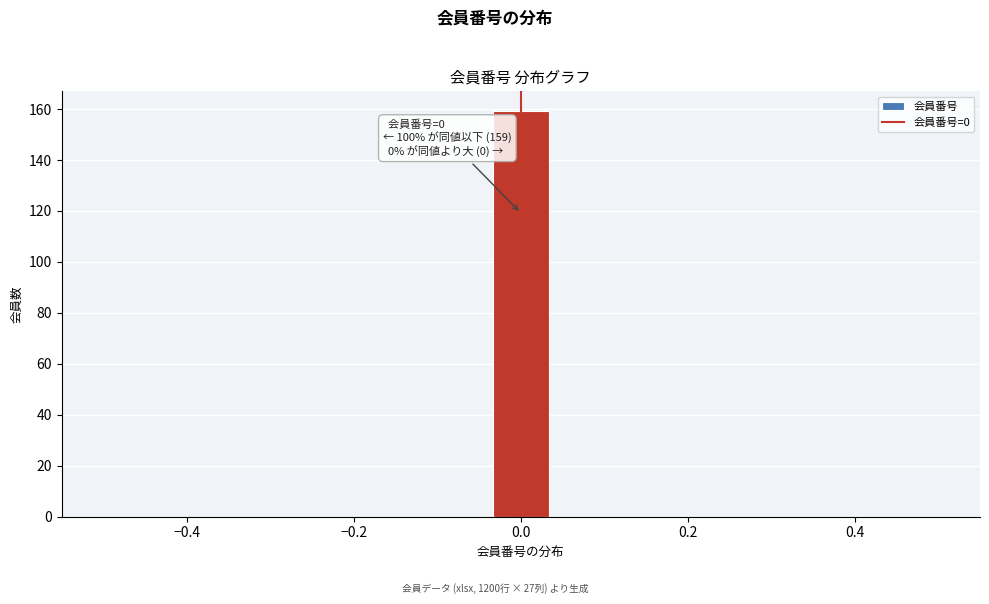

Around what value on the x-axis is the tallest bar? Give the approximate position of its centre, as read against the axis.

0.00